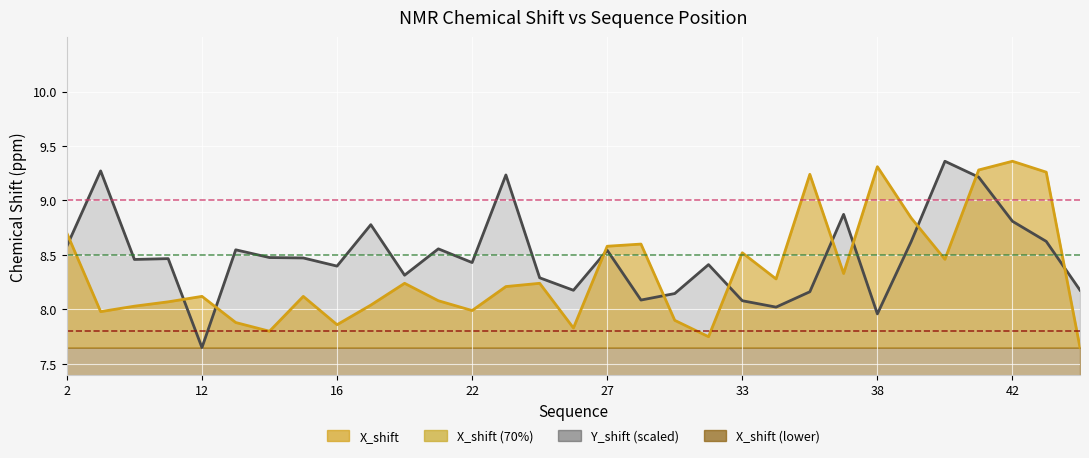

At 13, list the series in order from largest to smallest.

Y_shift (scaled), X_shift, X_shift (70%)